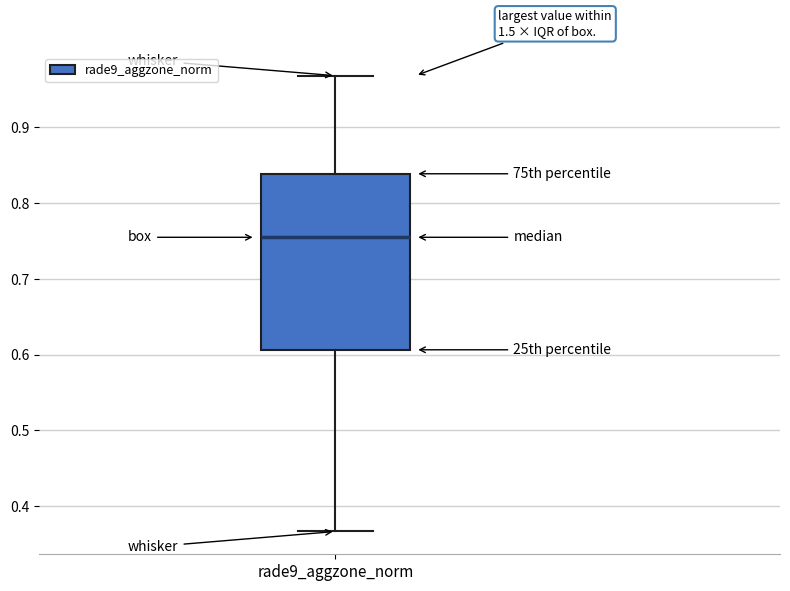

Where does the median line of the box for rade9_aggzone_norm sit on the y-axis? The values are not printed on the chart, so give them approximately, as read against the axis.

0.75